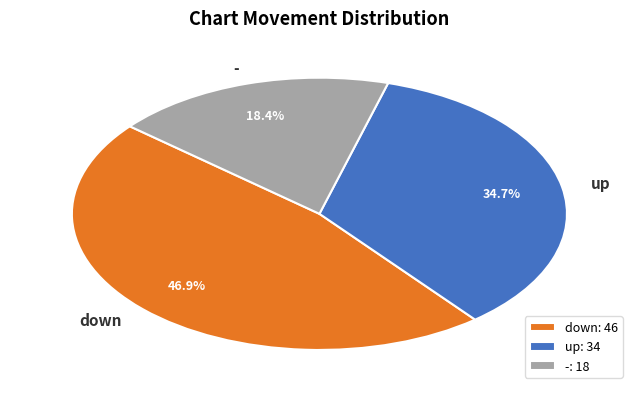

Does - account for over 50% of the chart?

No